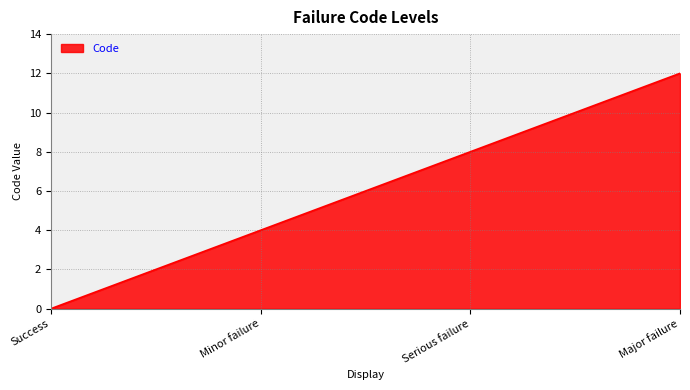

What is the sum of all values?

24